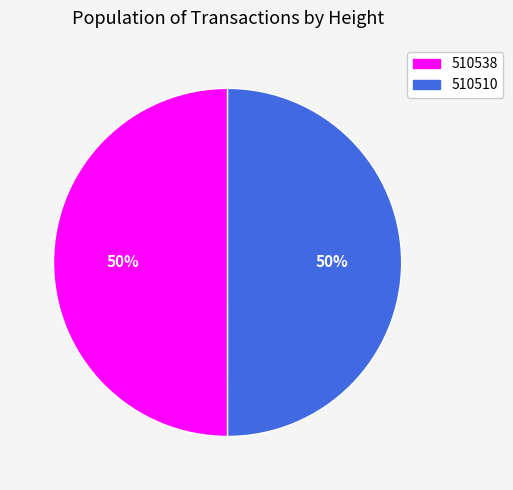

Is it true that 510538 is 50% of the pie?

True